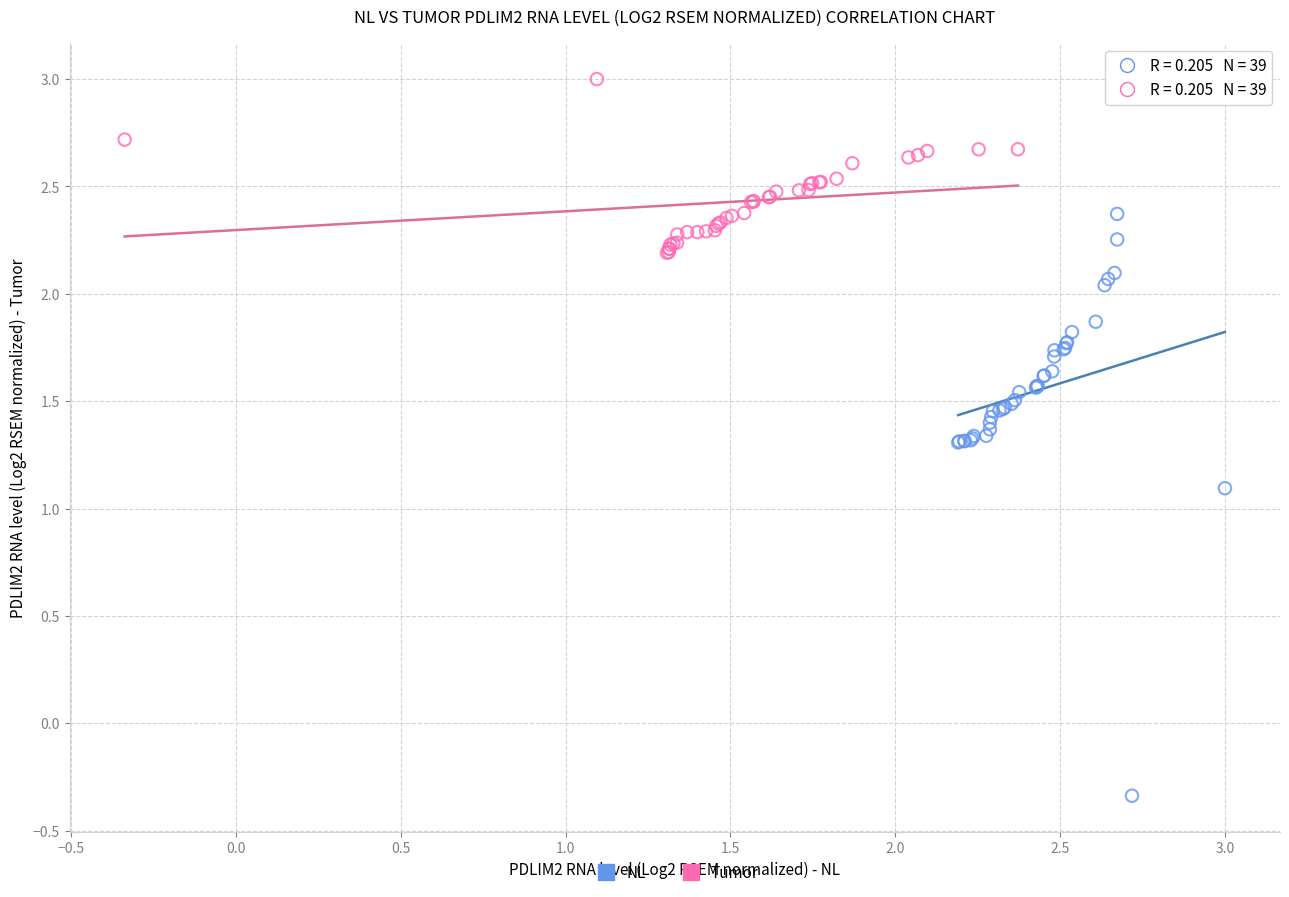

Which series has the widest spread of Y values?

NL